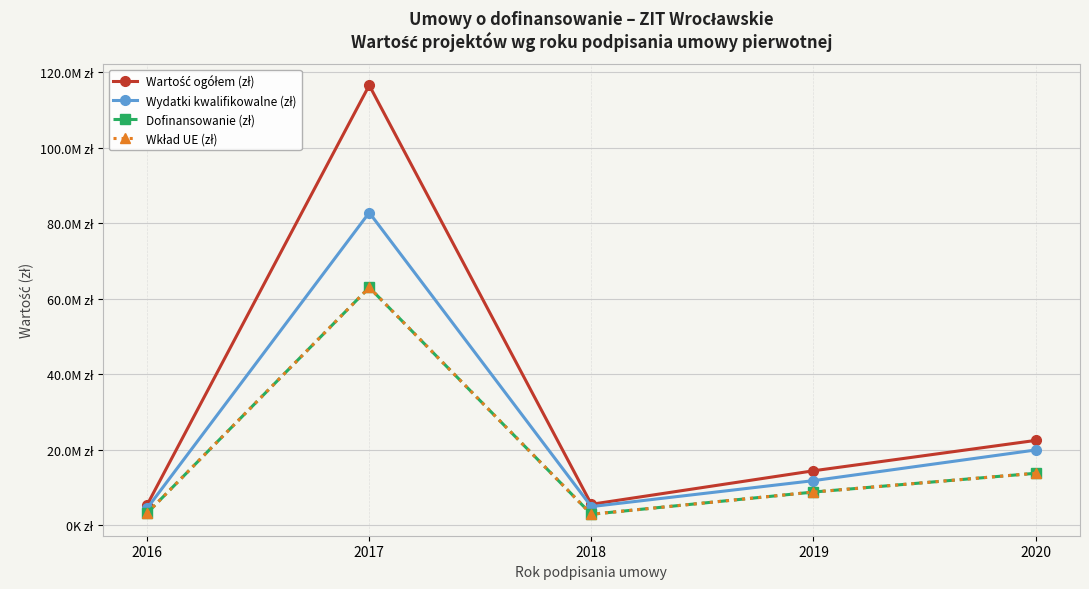

Does the chart display data point markers on the line(s)?

Yes